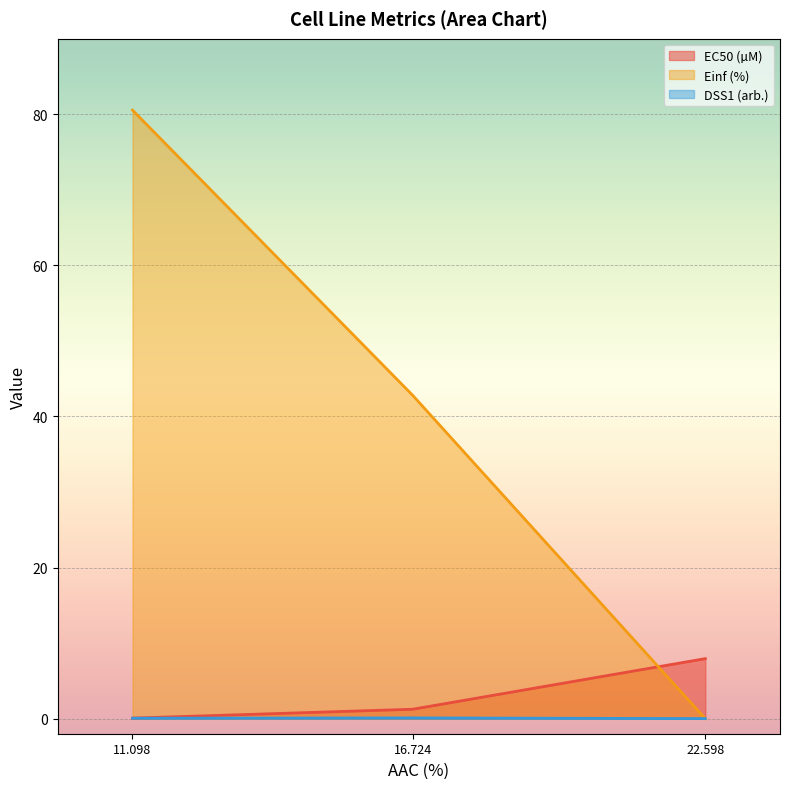

At which category is the sum across all series the highest?

11.098